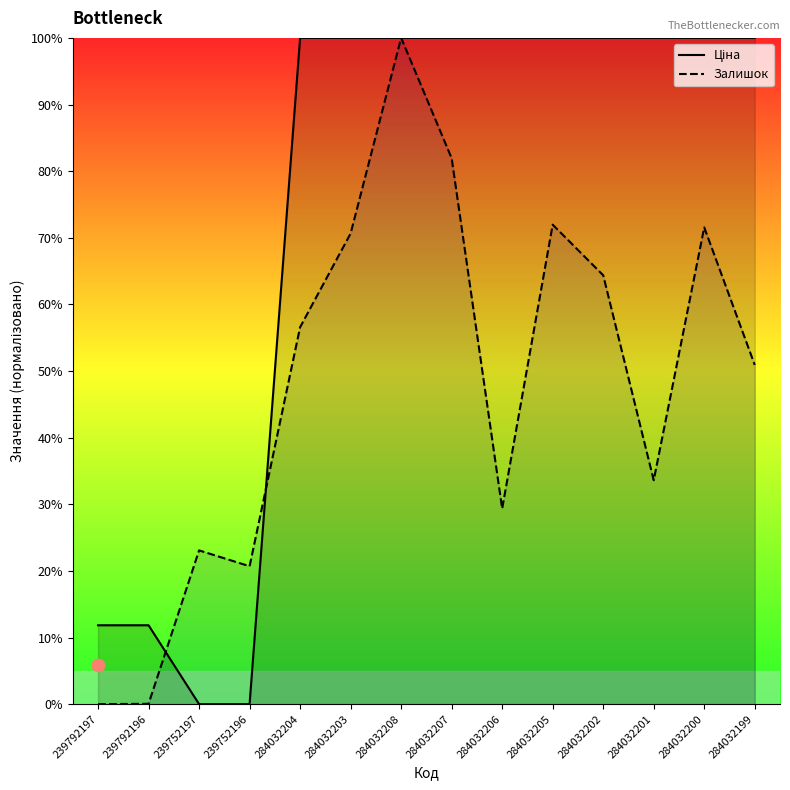

At how many categories does at least one series exceed 77?

10